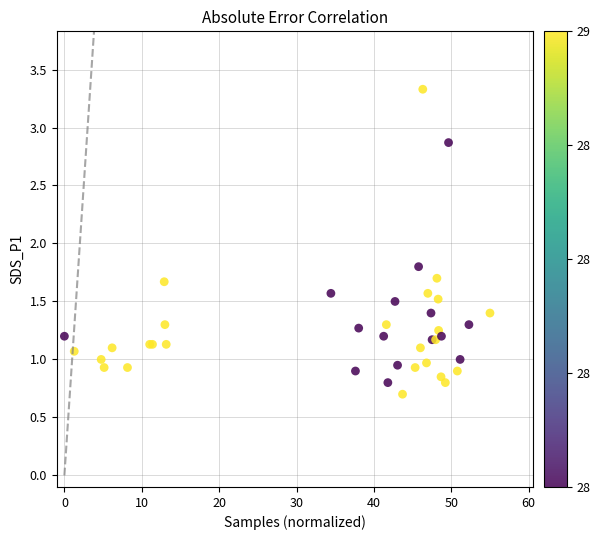

What Y value in the scatter plot is closest to 2?

1.8